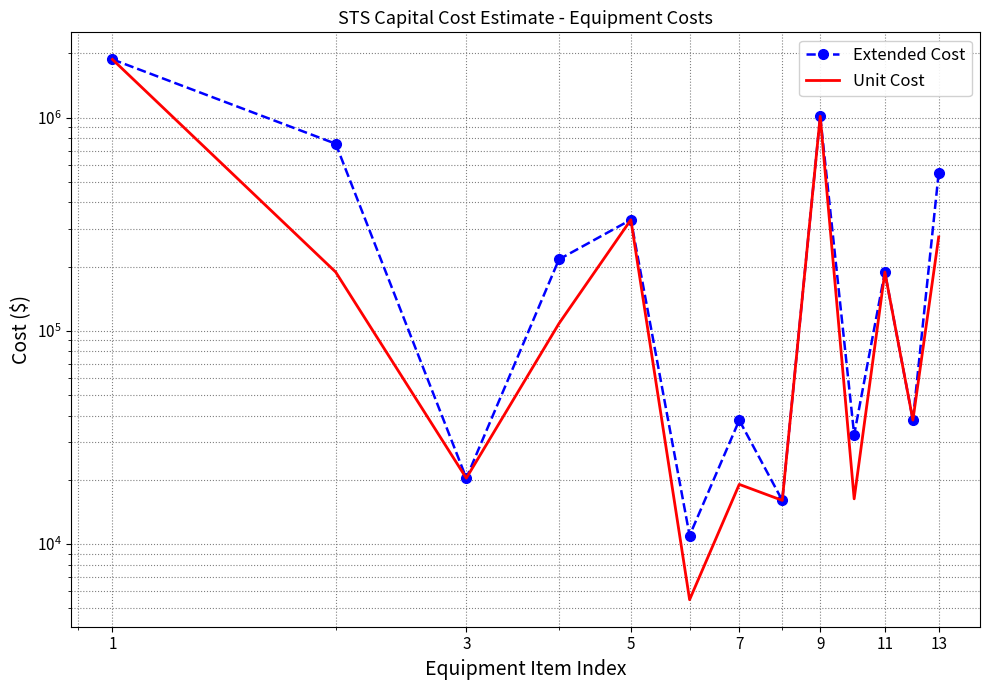

Is the value of Extended Cost at 9 greater than the value of Unit Cost at 9?

No